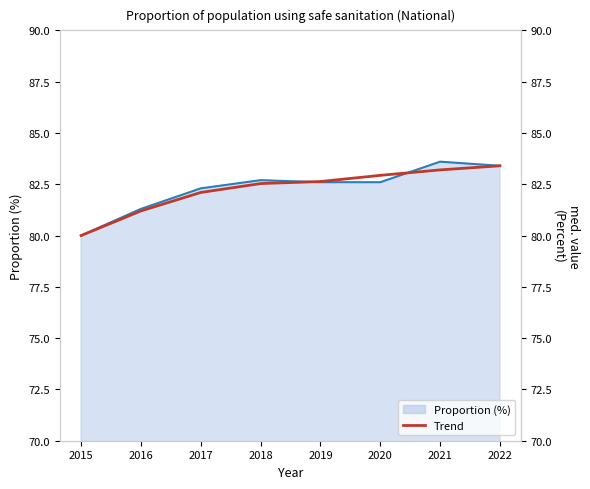

Reading left to right, extract all data points from this chart.

80.0	81.2	82.1	82.5	82.6	82.9	83.2	83.4